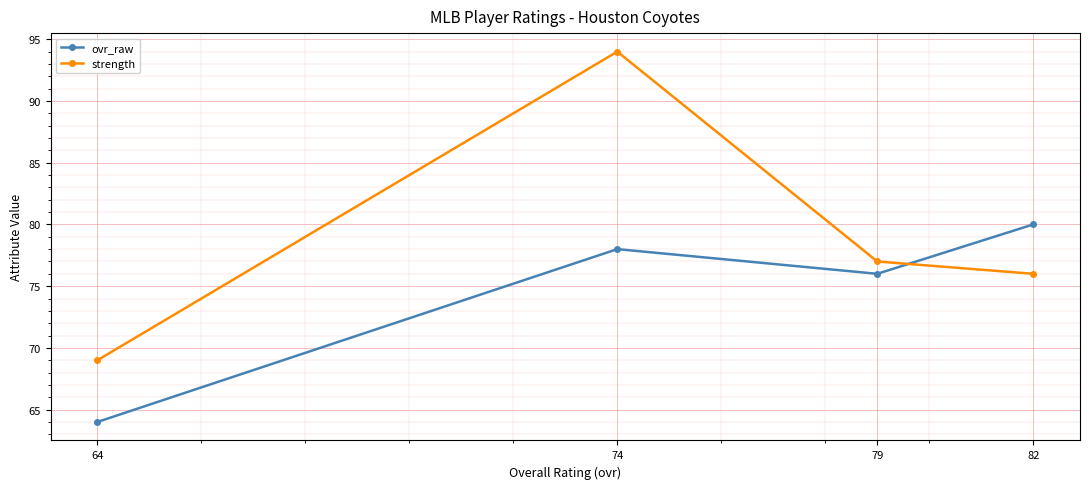

What is the spread (max minus min) of values at 64?

5